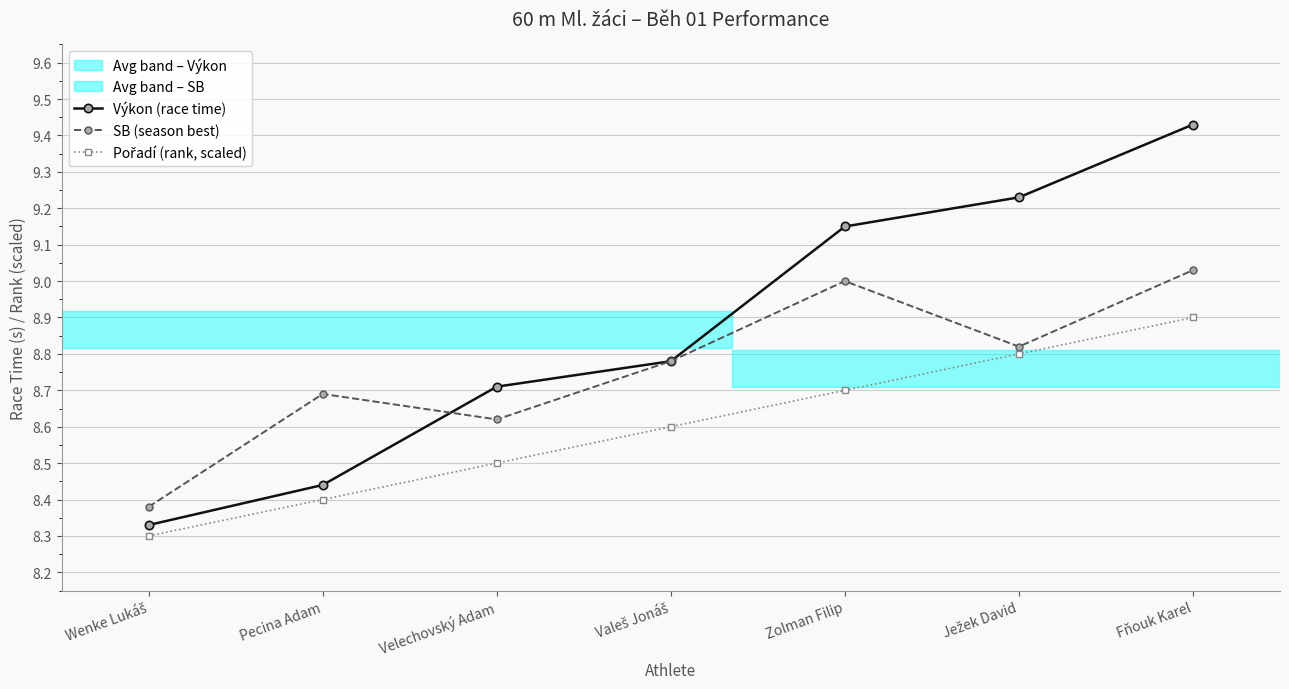

What is the difference between the highest and lowest values at Velechovský Adam?

0.2